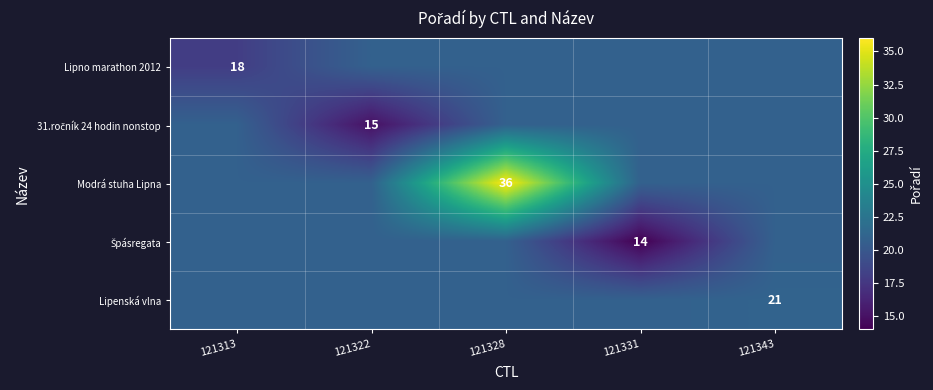

Which series has the largest total across all categories?

Modrá stuha Lipna